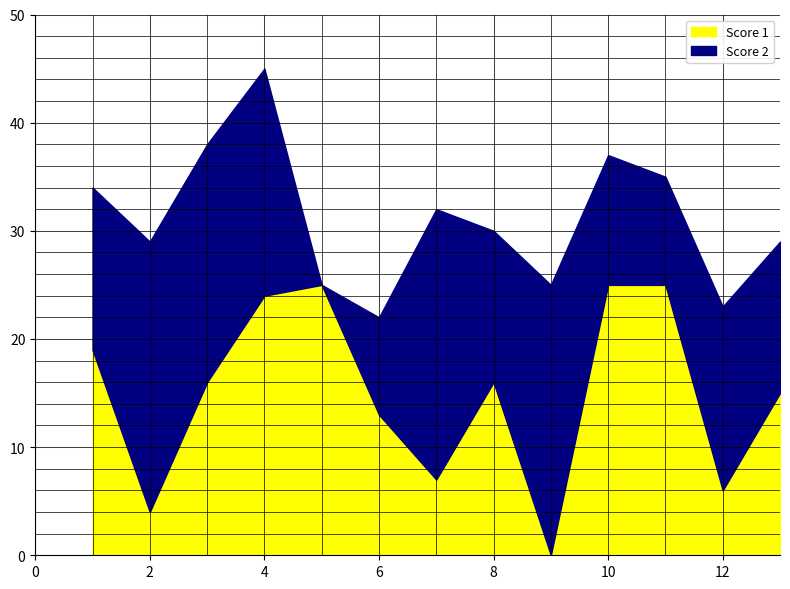

How many values in the Score 2 series are below 15?

6